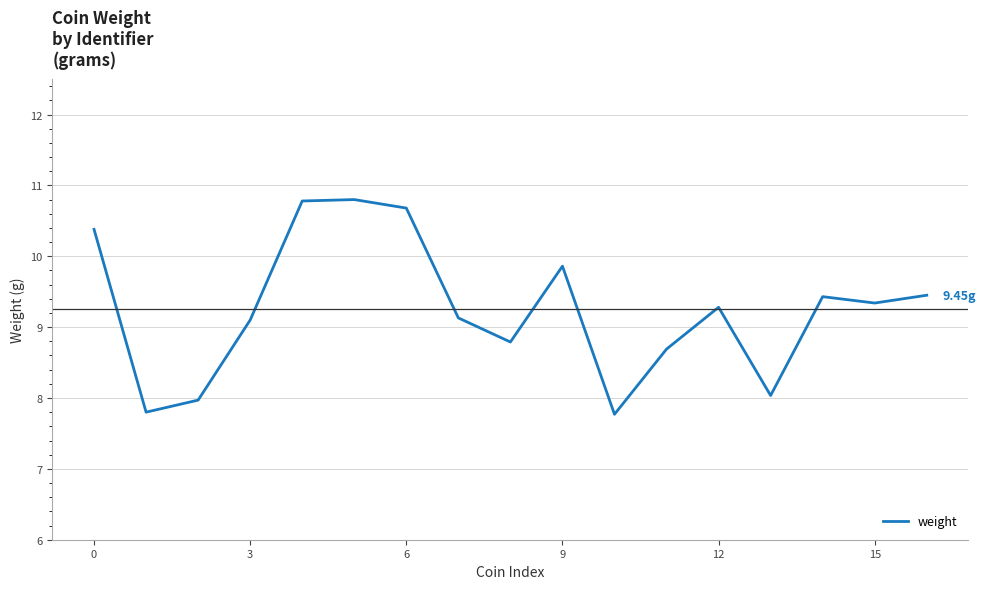

What is the difference between the maximum and minimum values?

3.0